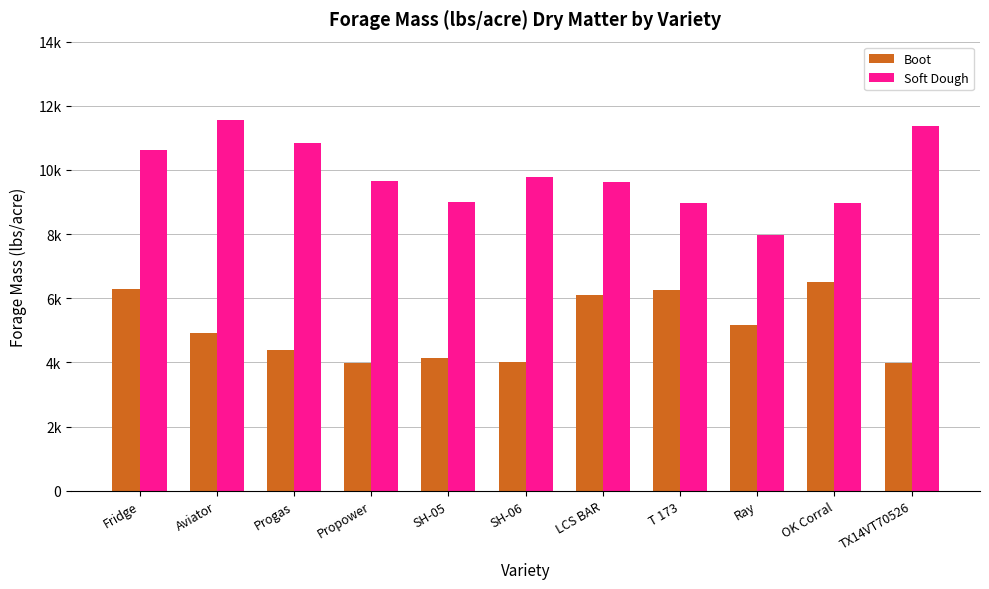

Reading left to right, what are all the values shown in this chart?

Boot: 6302.1	4913.0	4394.2	3969.4	4145.1	4007.0	6092.0	6257.7	5156.2	6508.4	3978.4
Soft Dough: 10608.0	11557.0	10827.0	9642.0	8988.3	9792.3	9635.6	8969.0	7986.6	8985.2	11372.0